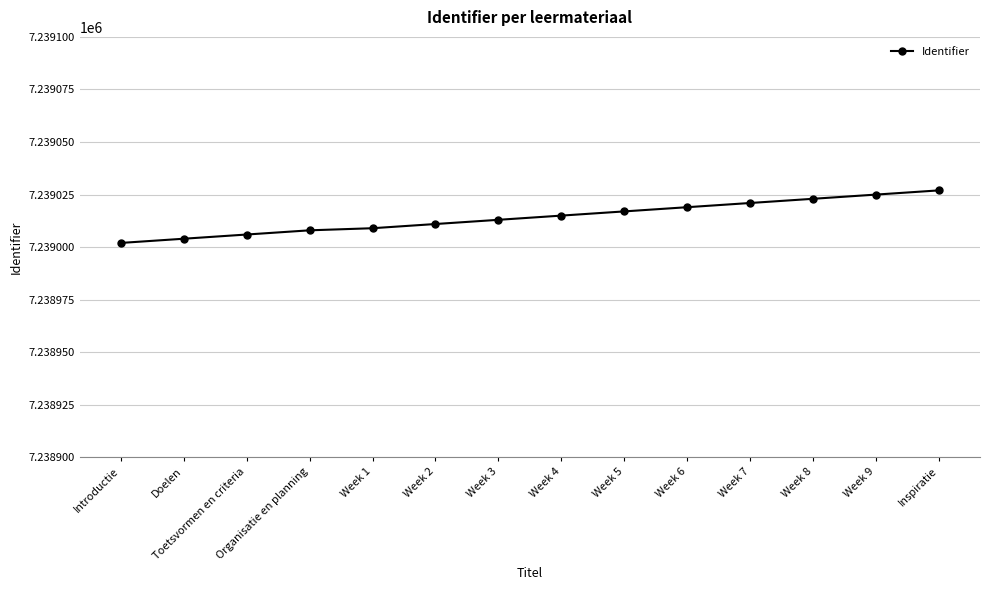

What is the value of the 7th point from the left?

7239013